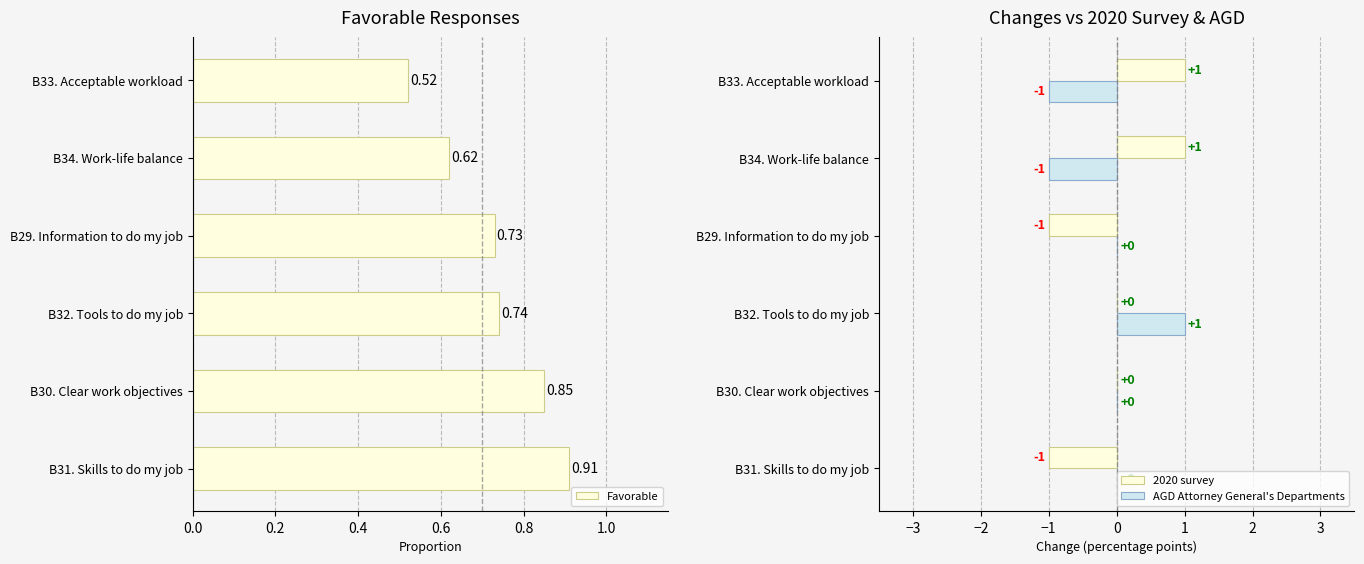

Which series has the largest total across all categories?

Favorable